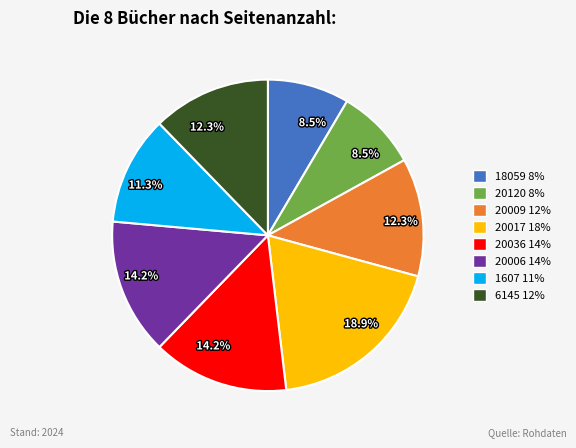

Does any single category account for the majority?

No